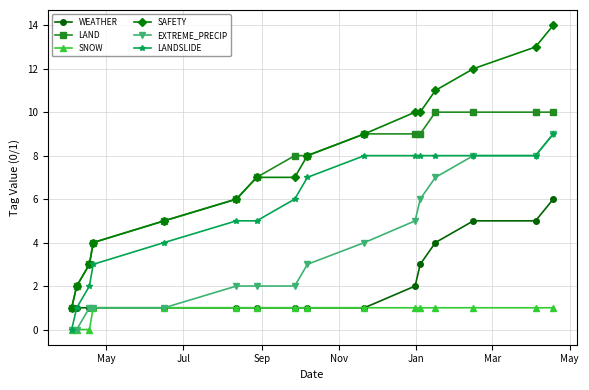

What is the highest value of the WEATHER series?

6